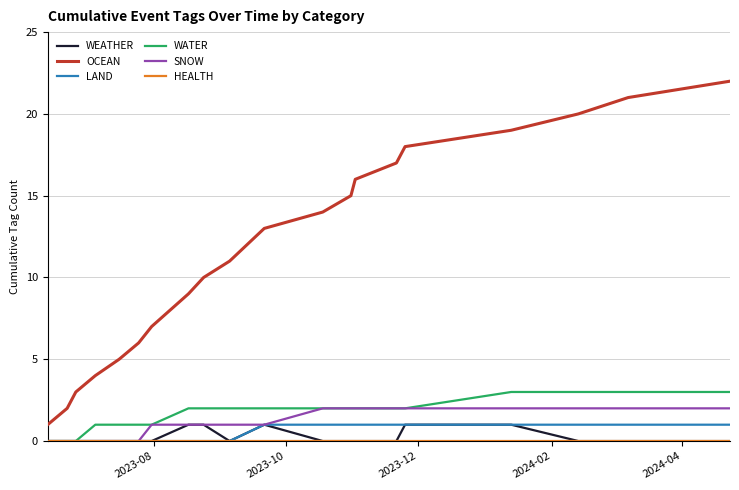

What is the highest value of the OCEAN series?

22